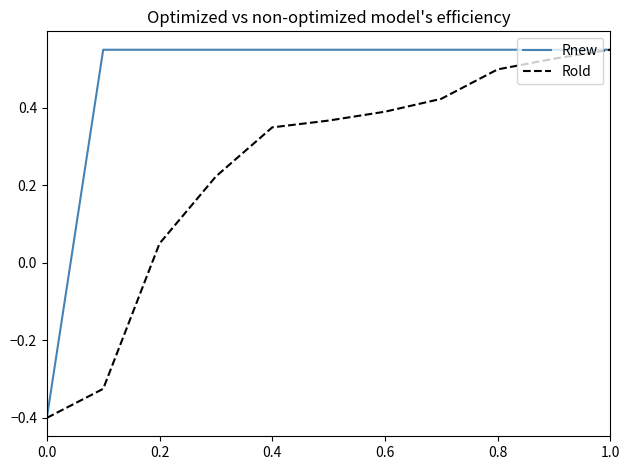

What is the minimum value shown in the chart?

-0.4